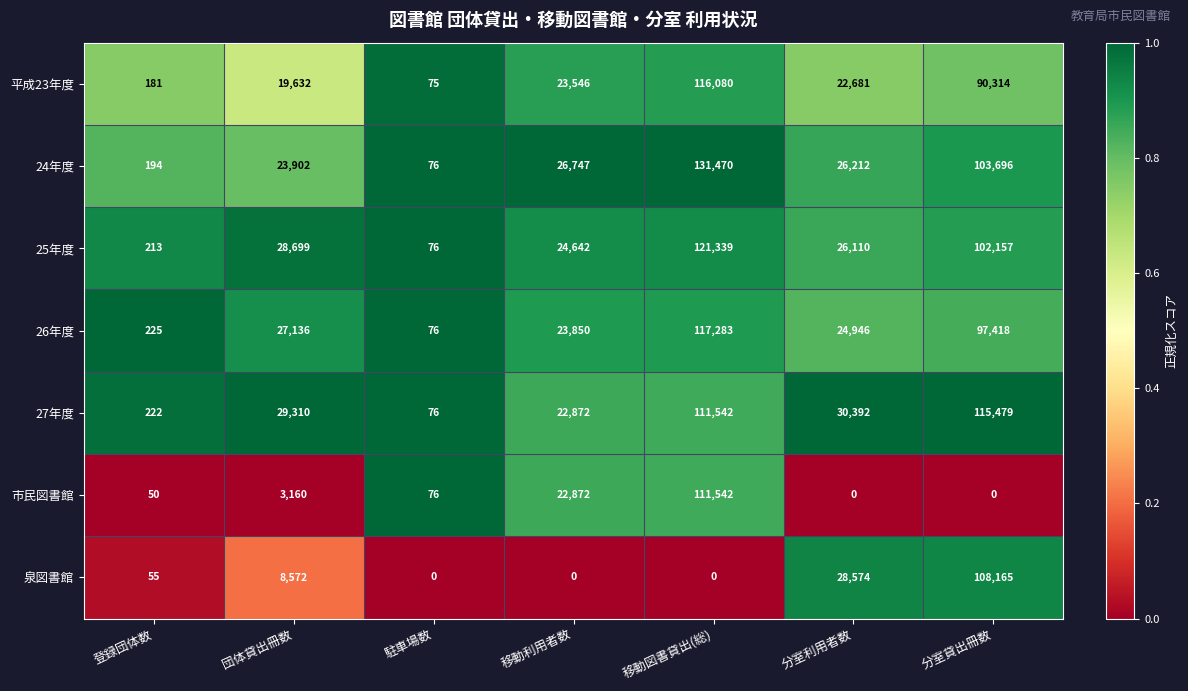

What is the minimum value for 24年度?

76